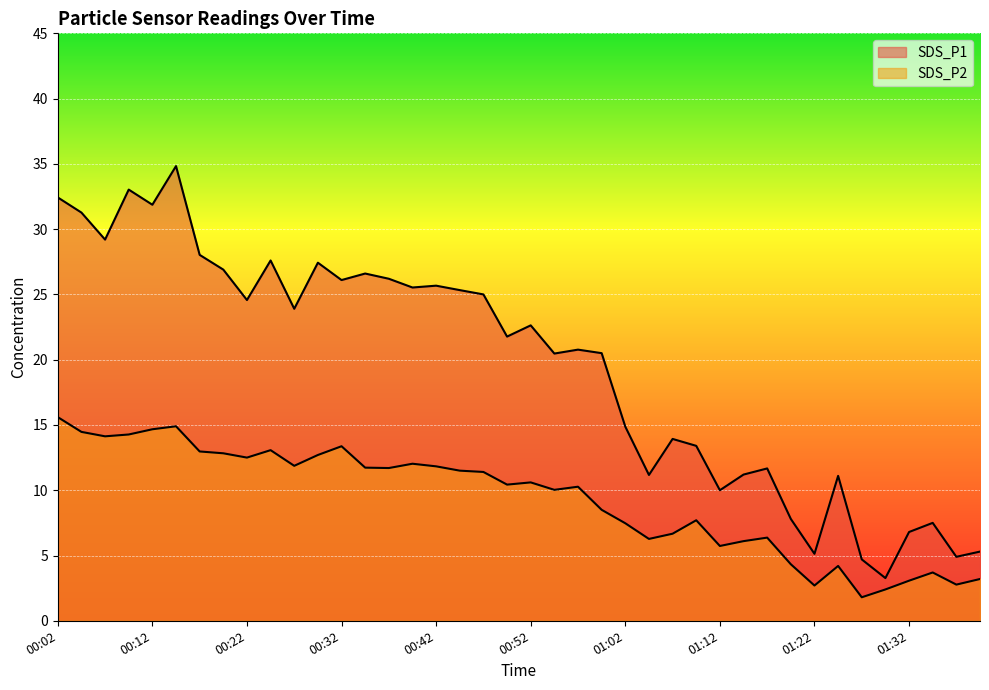

Is it true that SDS_P2 equals 3.2 at 01:39?

True